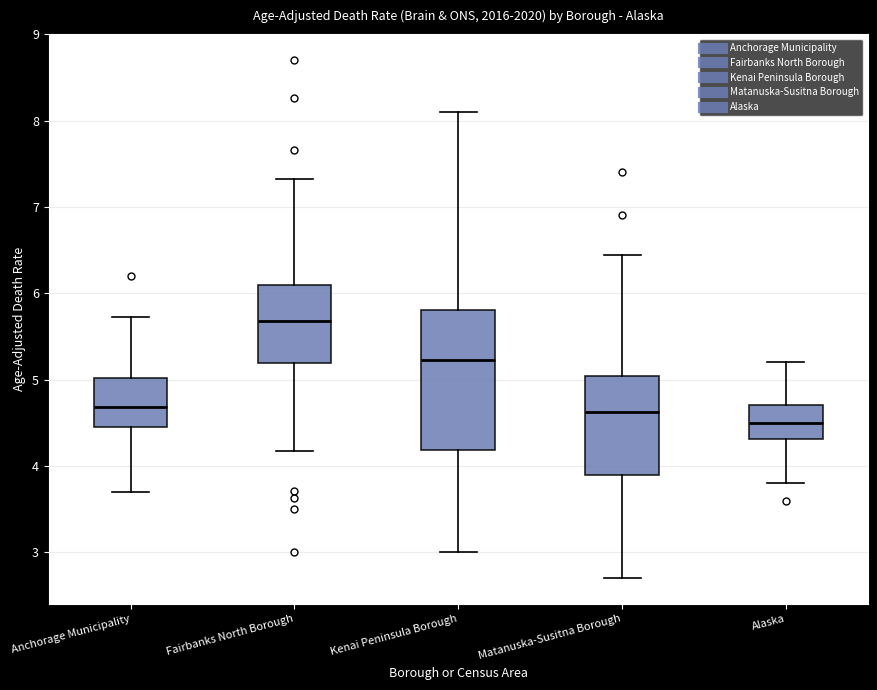

Which box is the tallest, from its lower edge to its upper edge?

Kenai Peninsula Borough